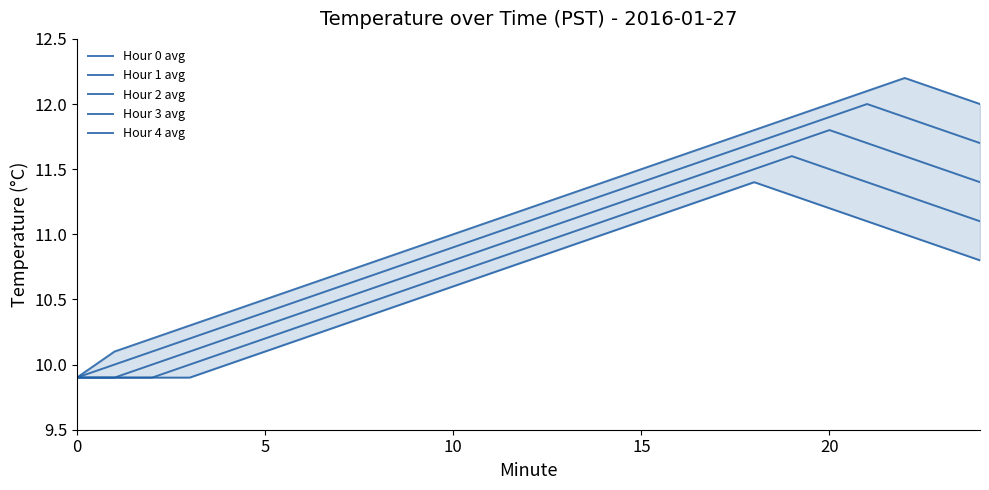

True or false: Hour 4 avg and Hour 1 avg cross at least once.

False